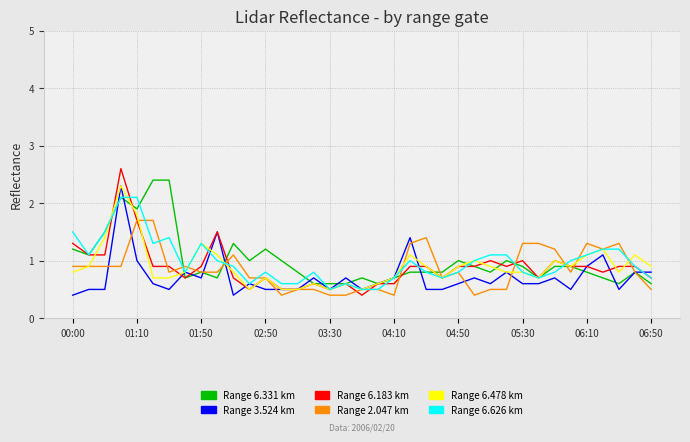

What is the greatest value displayed?

2.6